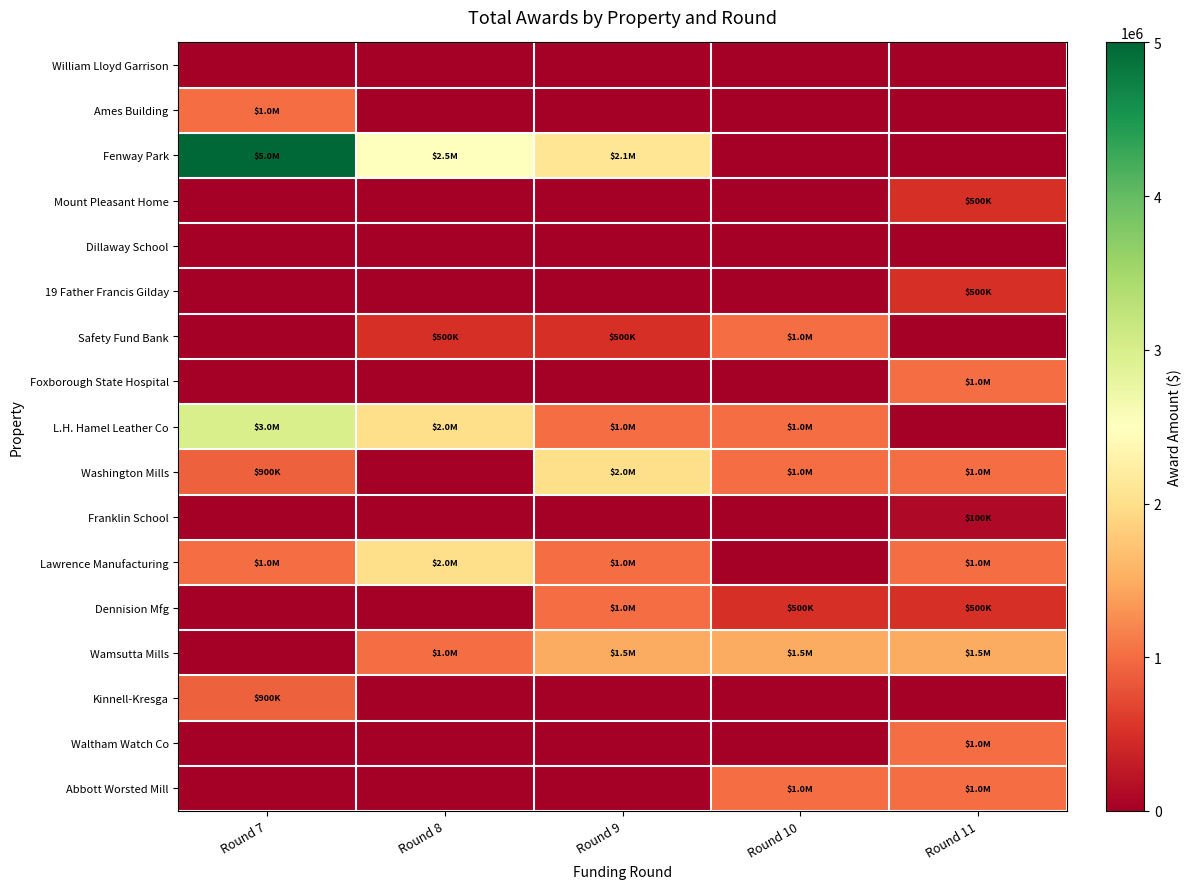

Between Round 9 and Round 11, which is larger?

Round 9